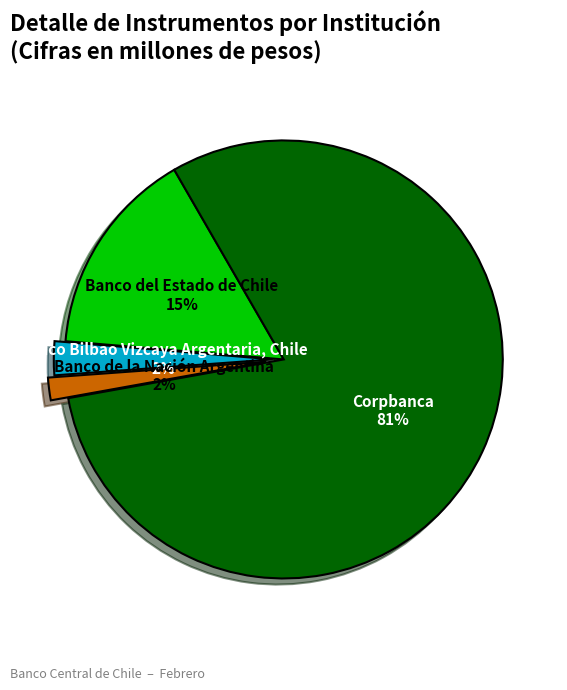

To the nearest percent, what portion does Banco Bilbao Vizcaya Argentaria, Chile represent?

2%